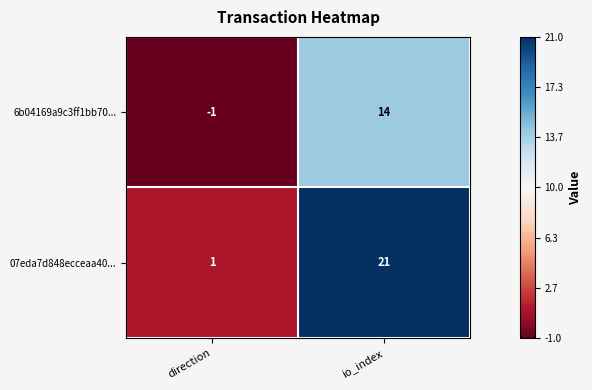

What is the sum of the 07eda7d848ecceaa40... values at direction and io_index?

22